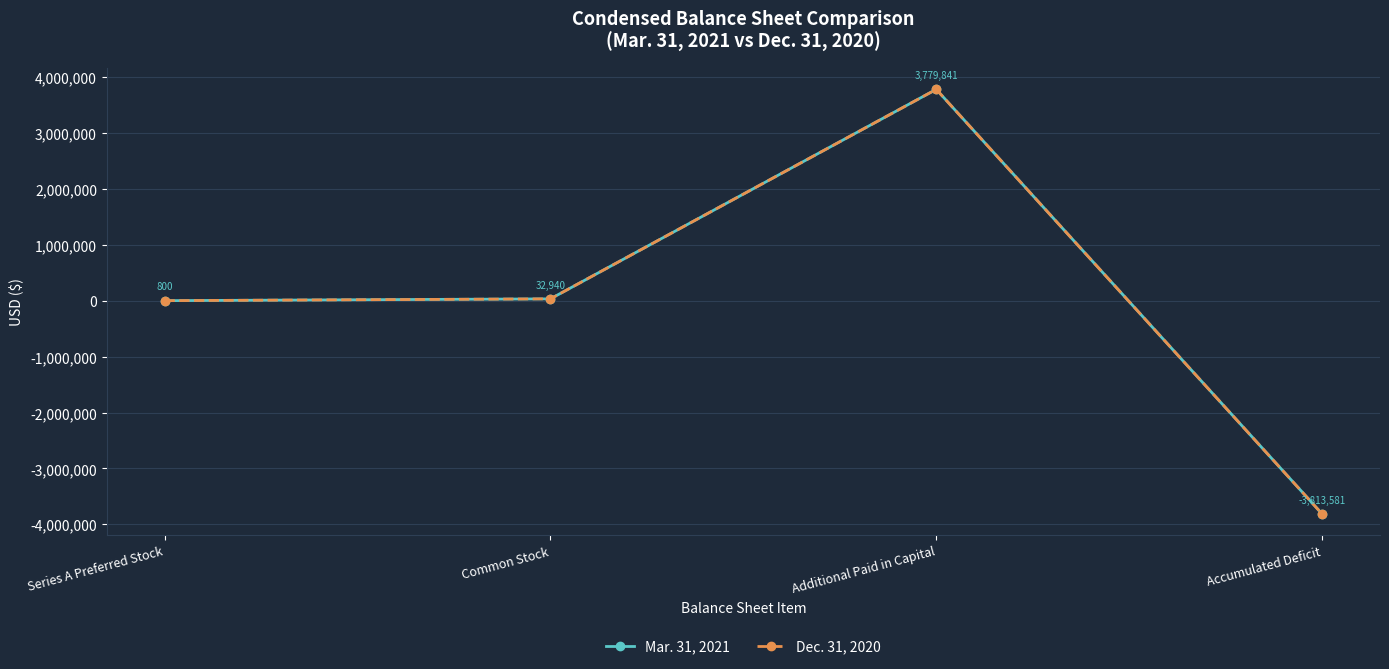

Reading left to right, transcribe all the data shown in this chart.

Mar. 31, 2021: 800	32940	3779841	-3813581
Dec. 31, 2020: 800	32940	3779841	-3813581